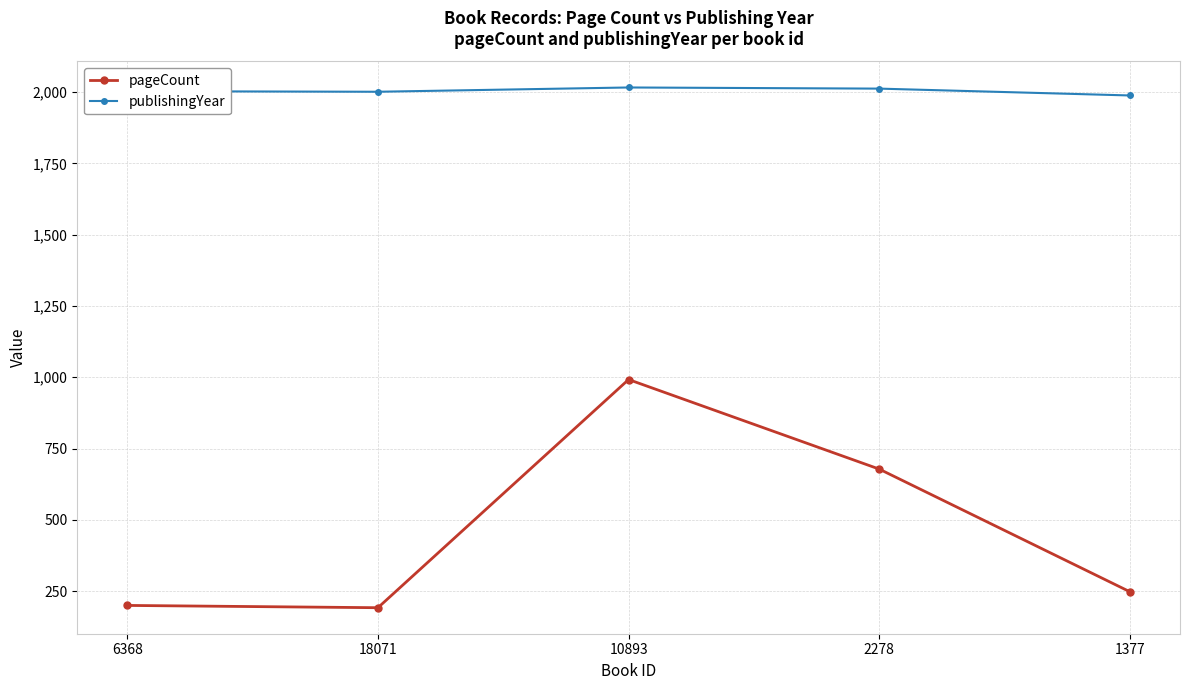

What is the value of the pageCount point at the 4th from the left?

678